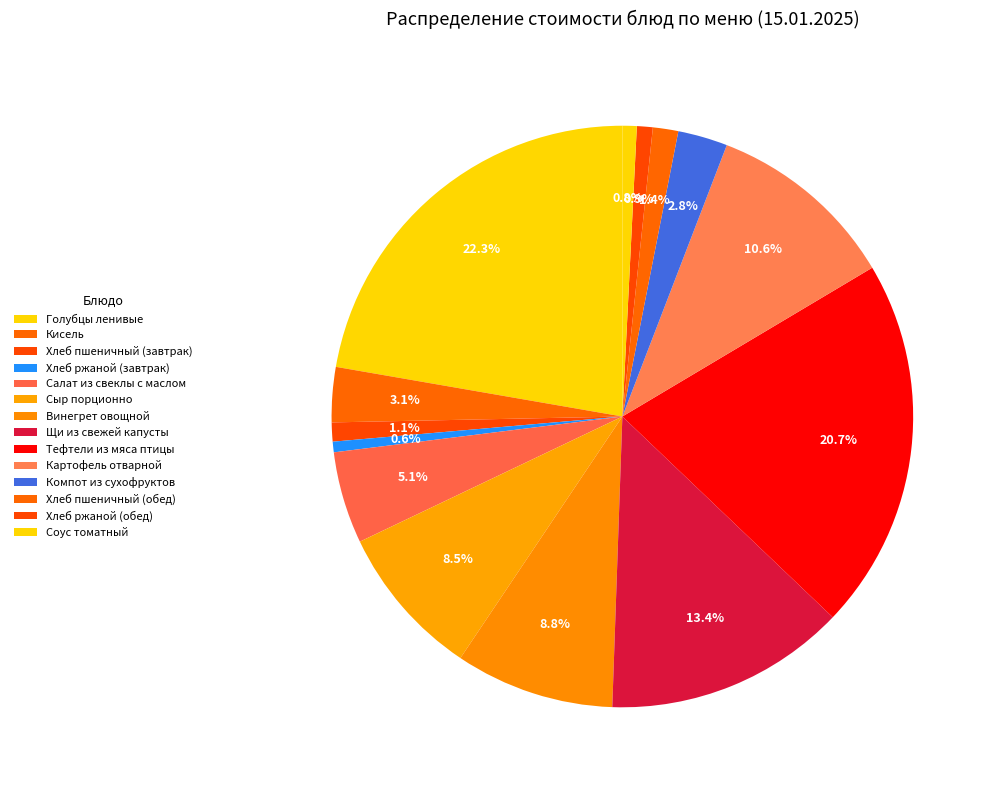

To the nearest percent, what portion does Картофель отварной represent?

11%